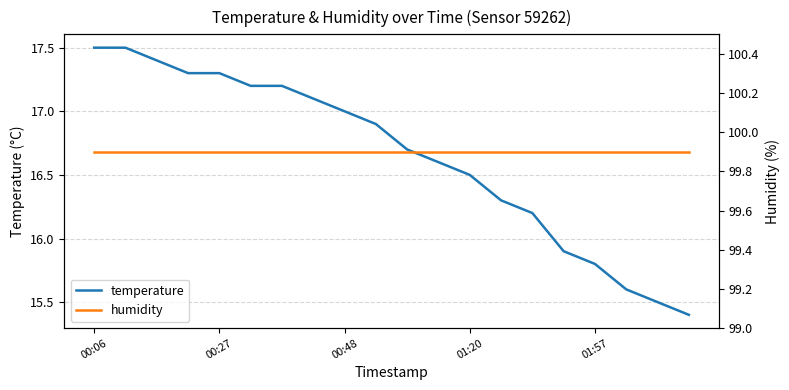

What is the sum of all humidity values?

1998.0